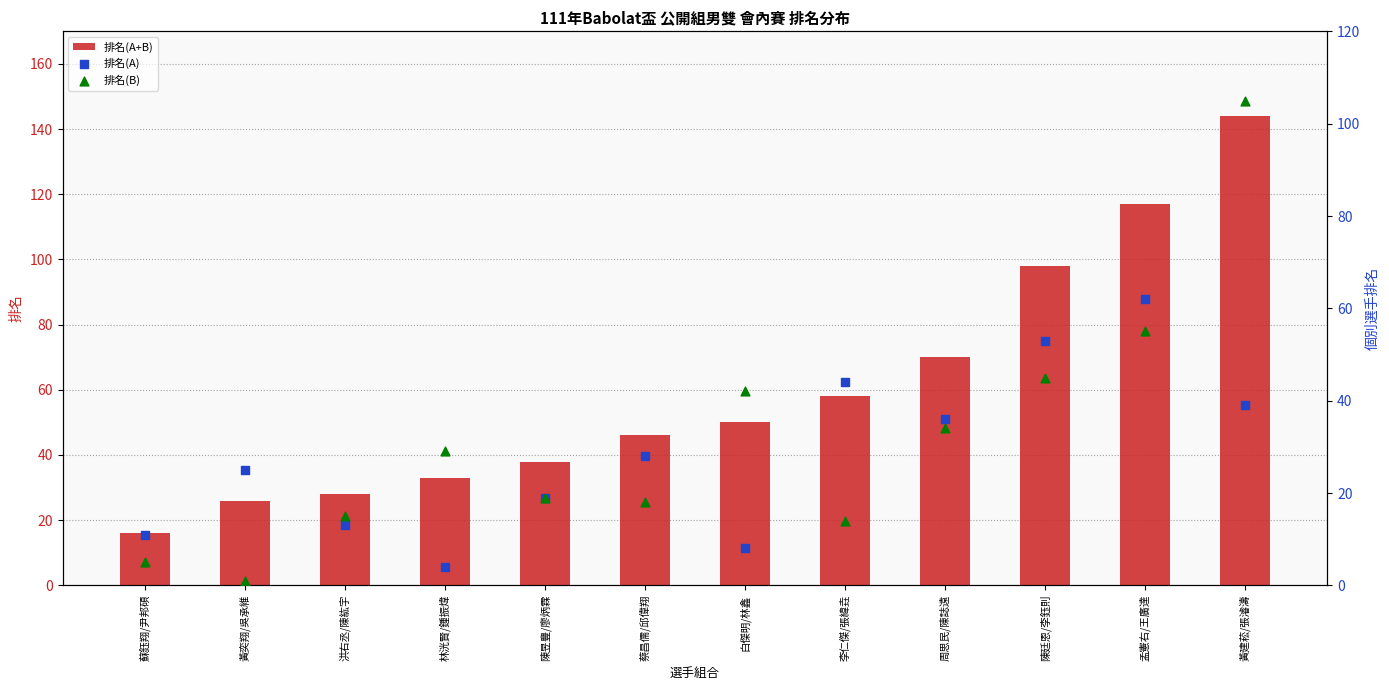

What are all the series names shown in the legend?

排名(A+B), 排名(A), 排名(B)